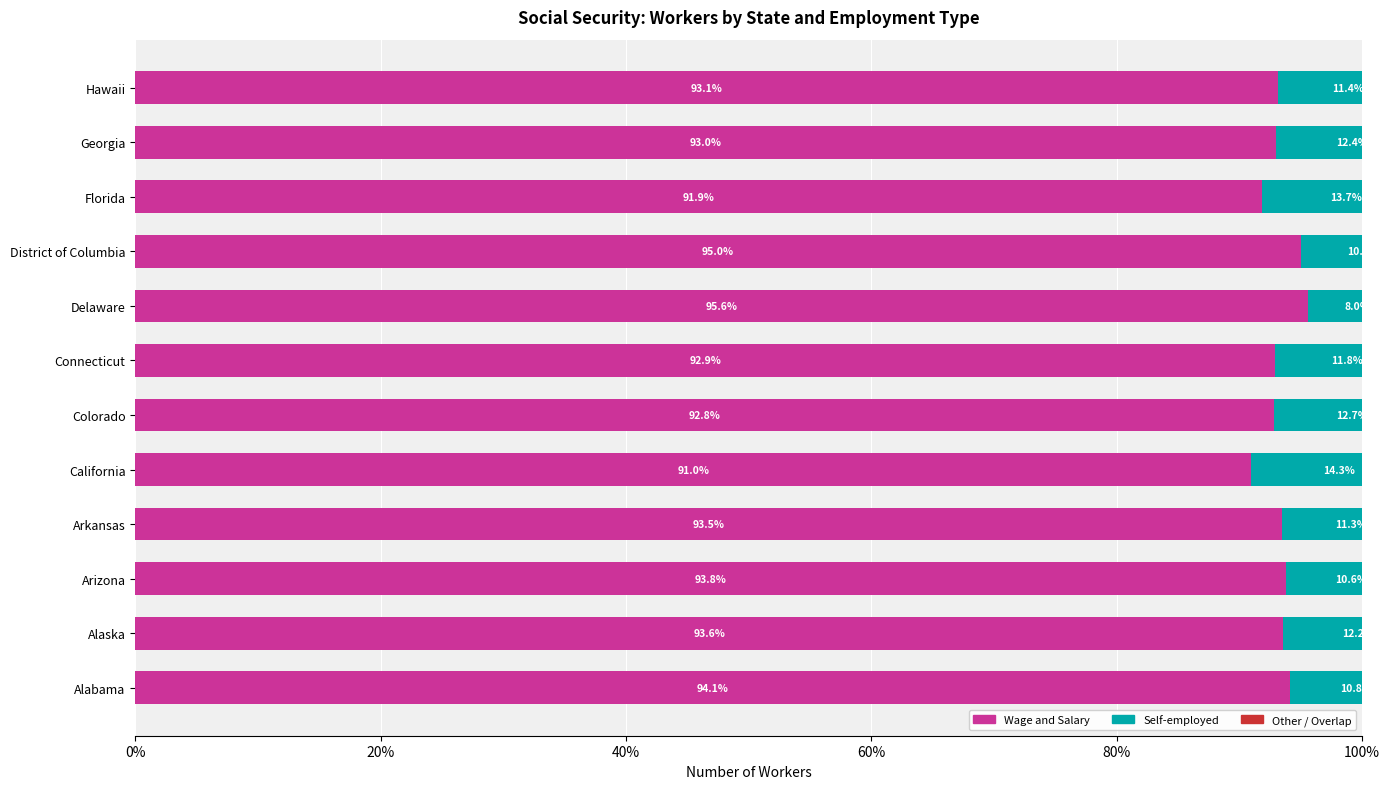

Reading left to right, transcribe all the data shown in this chart.

Wage and Salary: 94.1	93.6	93.8	93.5	91.0	92.8	92.9	95.6	95.0	91.9	93.0	93.1
Self-employed: 10.8	12.2	10.6	11.3	14.3	12.7	11.8	8.0	10.3	13.7	12.4	11.4
Other / Overlap: -4.9	-5.7	-4.4	-4.8	-5.3	-5.5	-4.7	-3.6	-5.3	-5.6	-5.4	-4.5